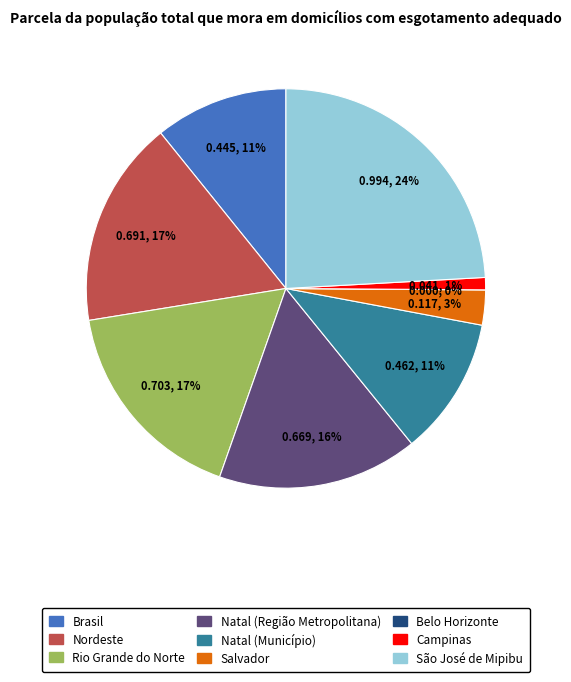

What percentage do Rio Grande do Norte and Campinas together represent?

18.0%